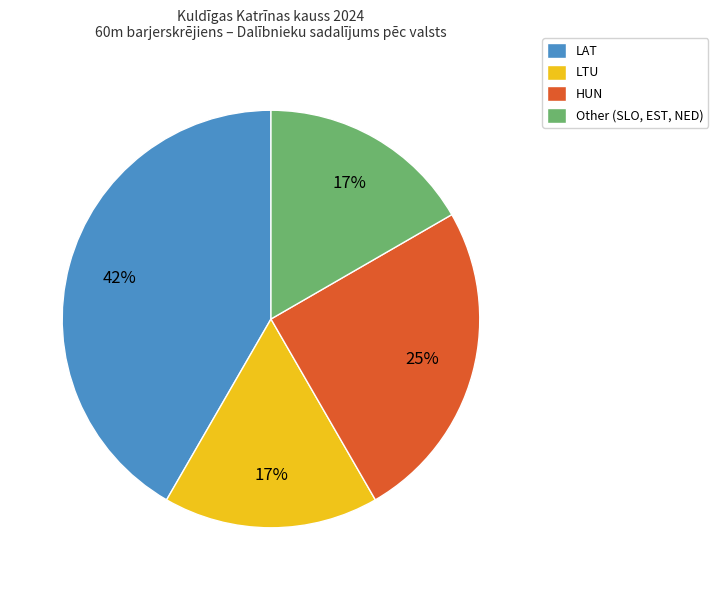

Is the sum of Other (SLO, EST, NED) and LAT greater than half?

Yes